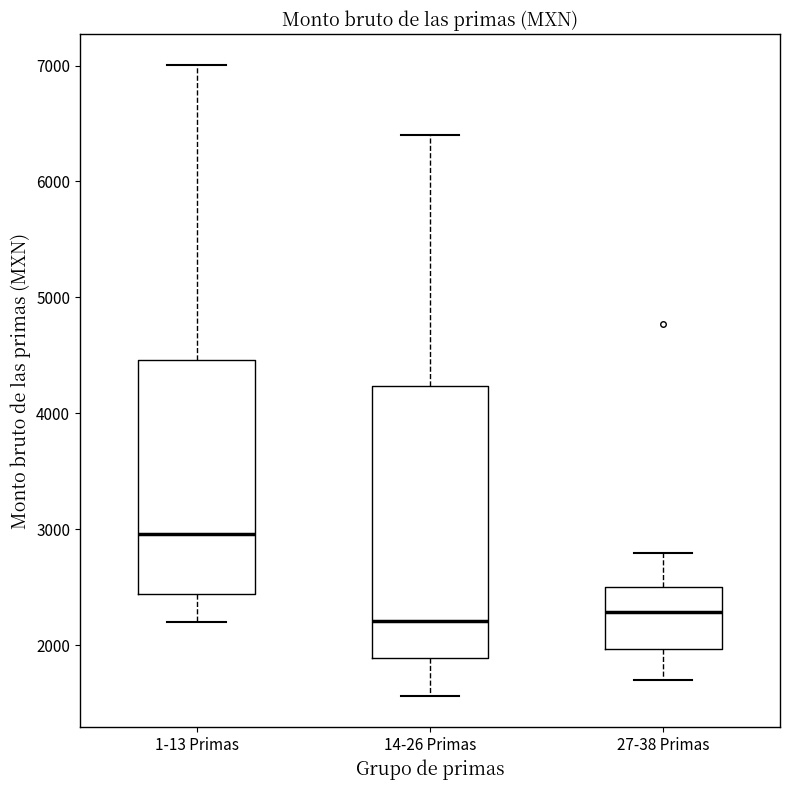

Which box's median line is the highest?

1-13 Primas